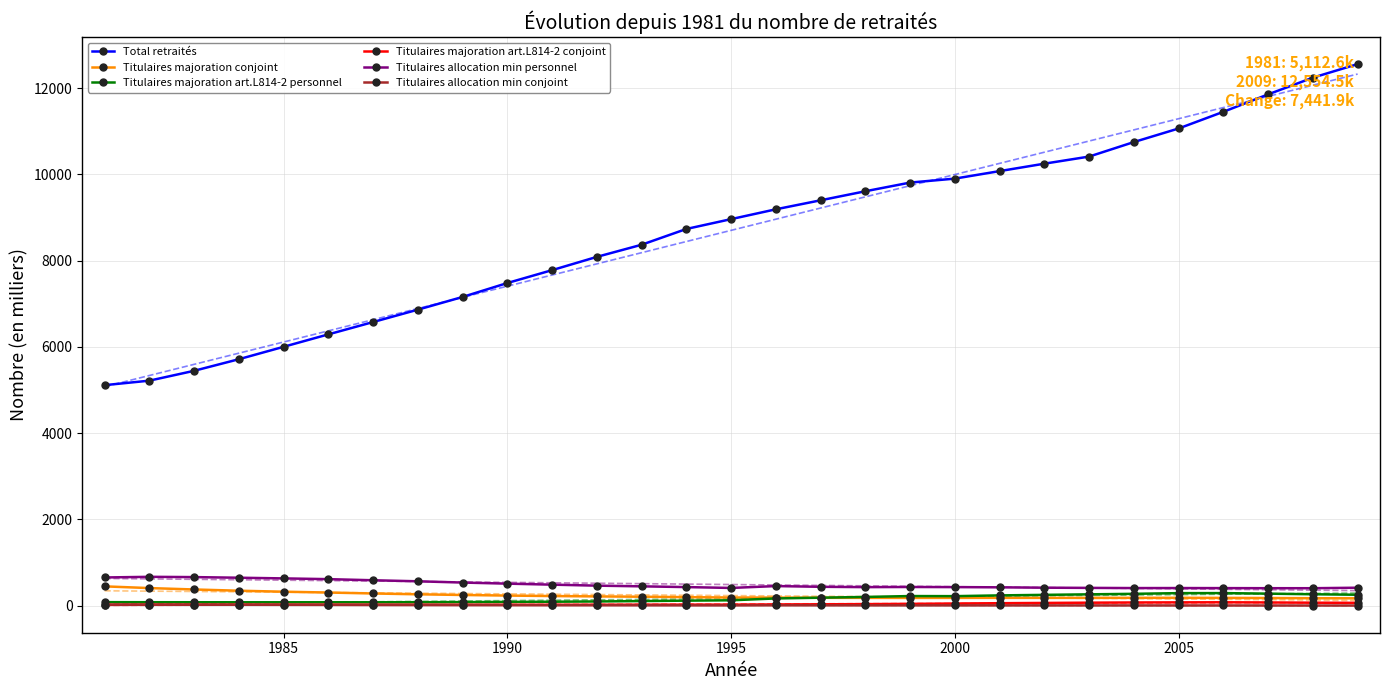

True or false: Titulaires allocation min conjoint and Titulaires allocation min personnel cross at least once.

False